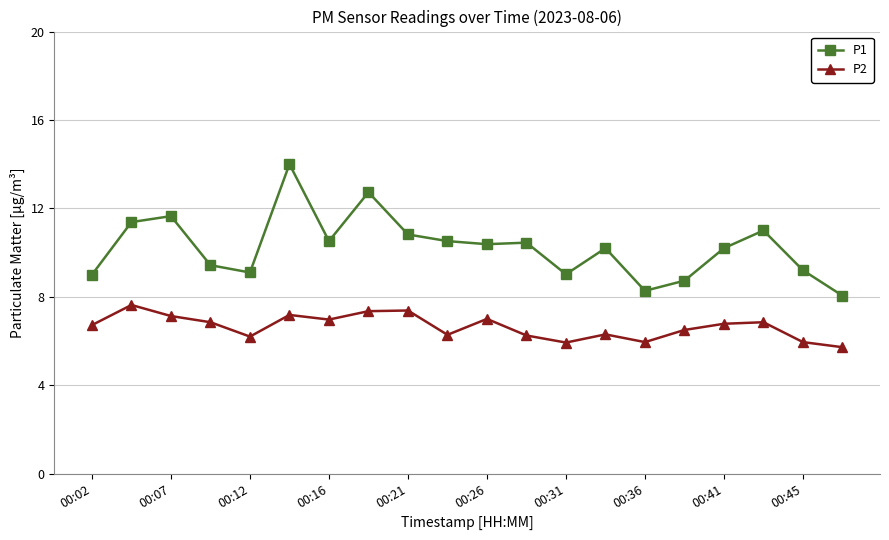

Which series has the largest range (max minus min)?

P1